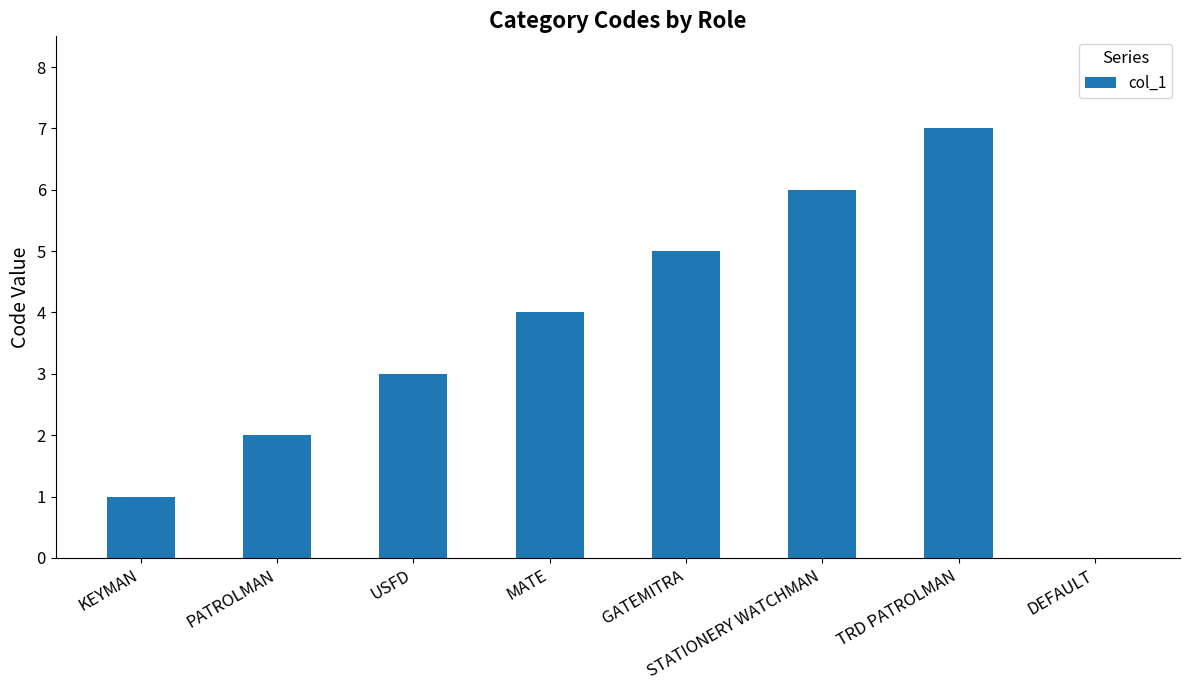

What is the change in value from PATROLMAN to MATE?

+2